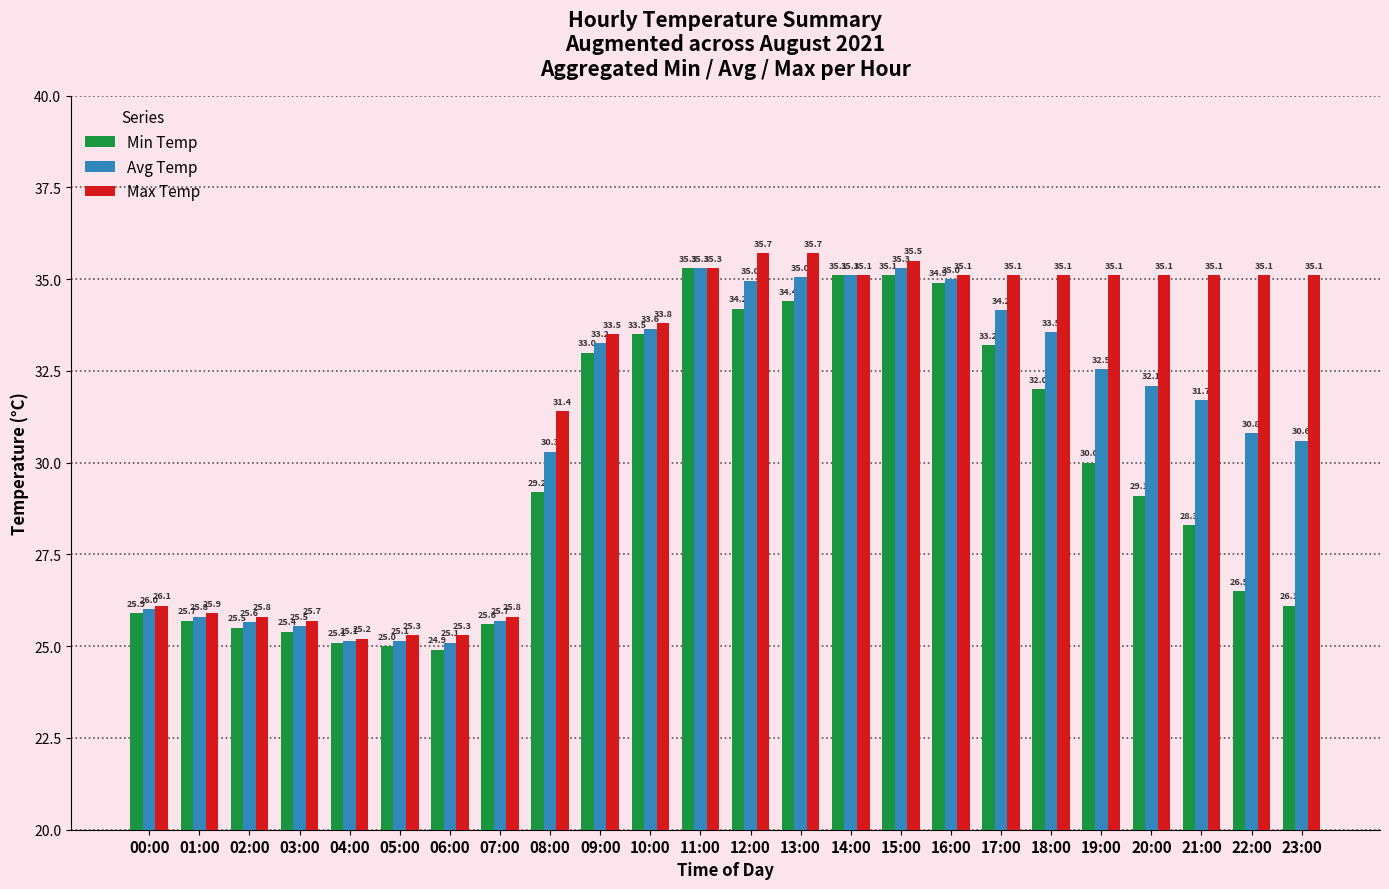

What is the sum of the Max Temp values at 12:00 and 07:00?

61.5